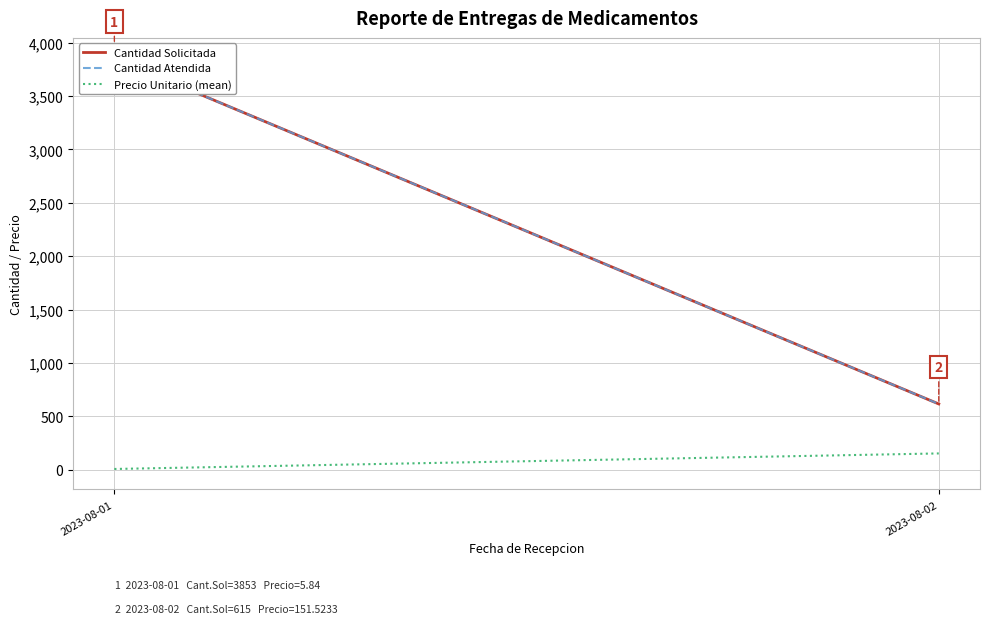

How many lines are shown in the chart?

3